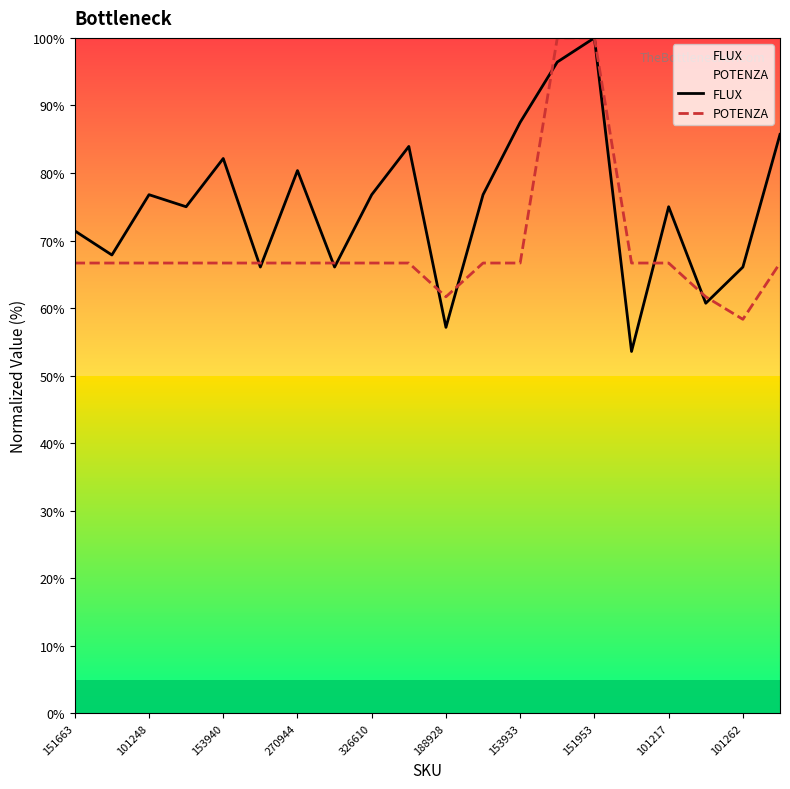

At which category is the sum across all series the highest?

151953